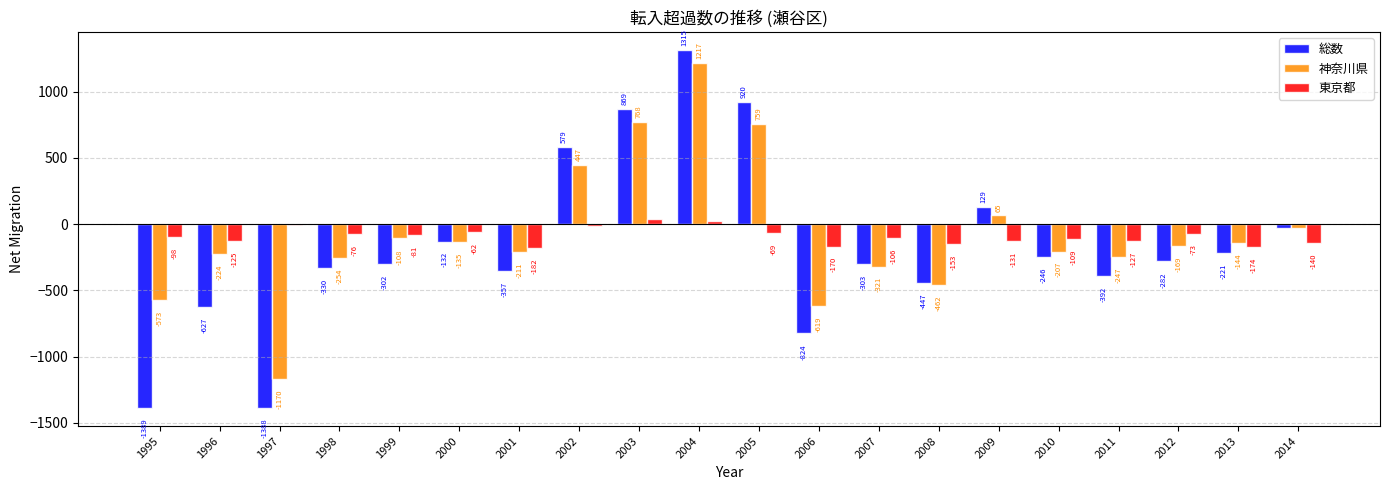

Is the value of 東京都 at 2002 greater than the value of 総数 at 2002?

No